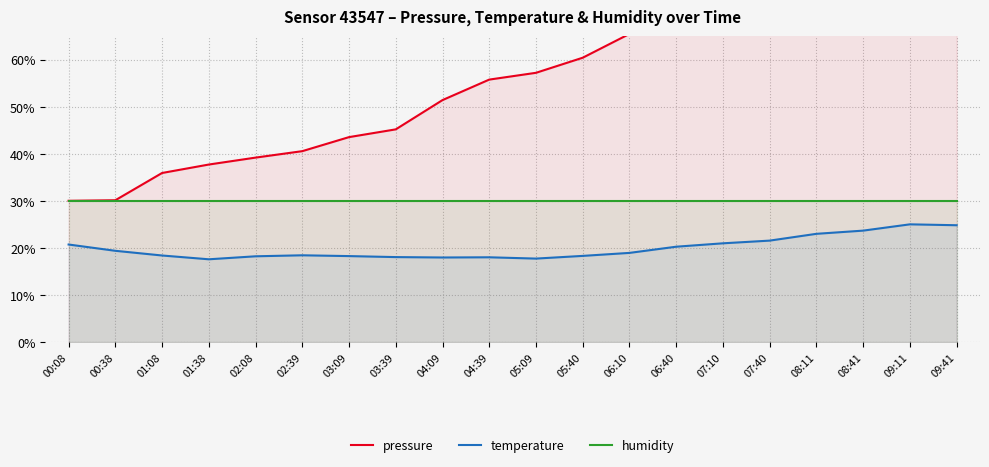

What is the average value of the humidity series?

30.0